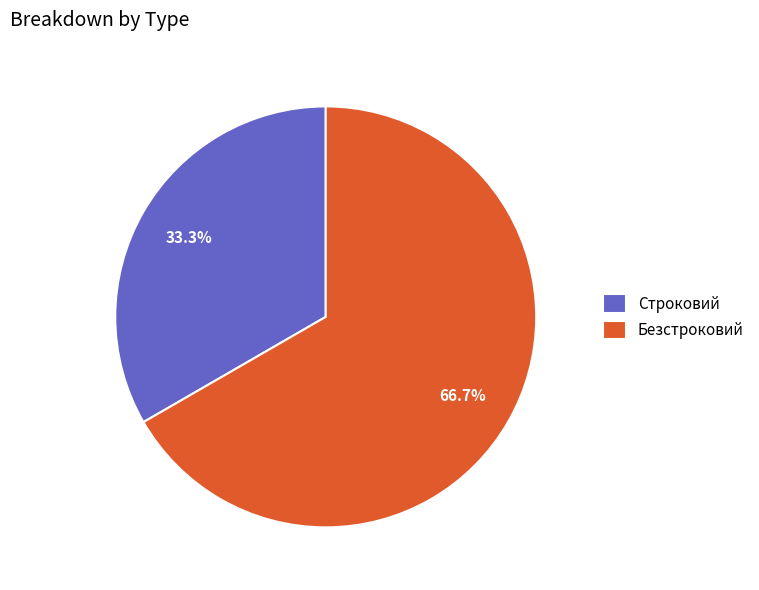

To the nearest percent, what percentage of the pie is Строковий?

33%